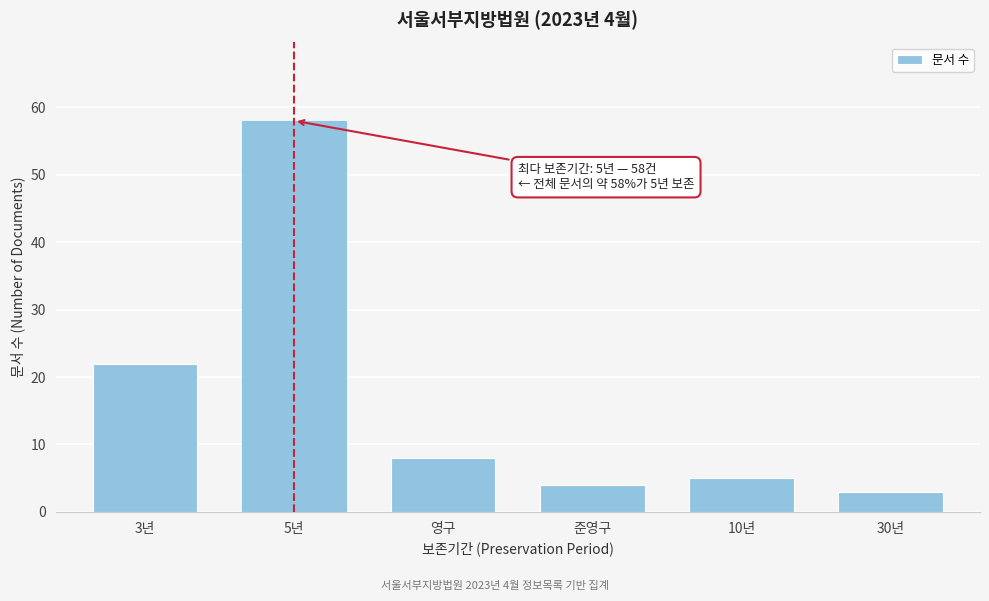

Reading right to left, transcribe all the data shown in this chart.

30년=3	10년=5	준영구=4	영구=8	5년=58	3년=22